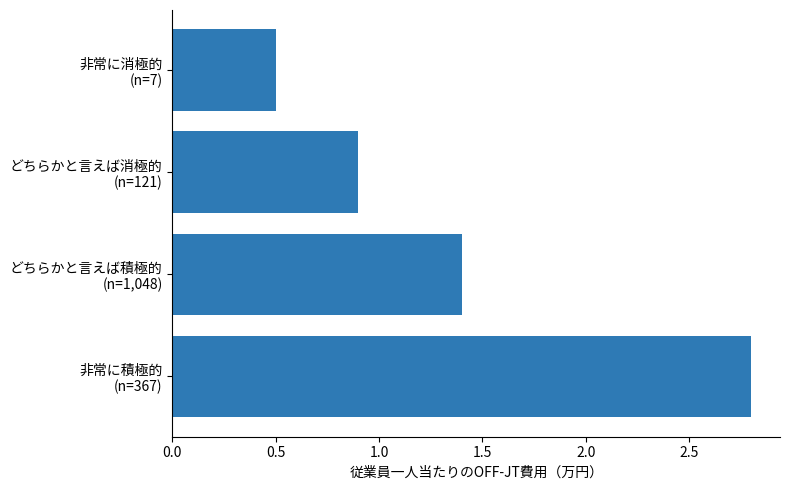

How many values are between 0 and 2?

3